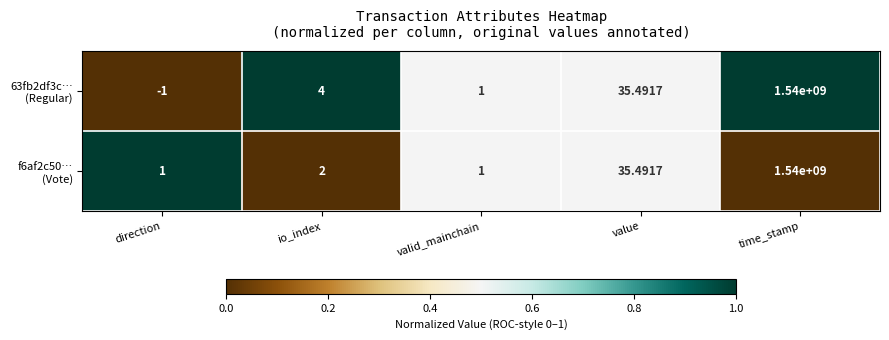

At which category is the sum across all series the highest?

time_stamp